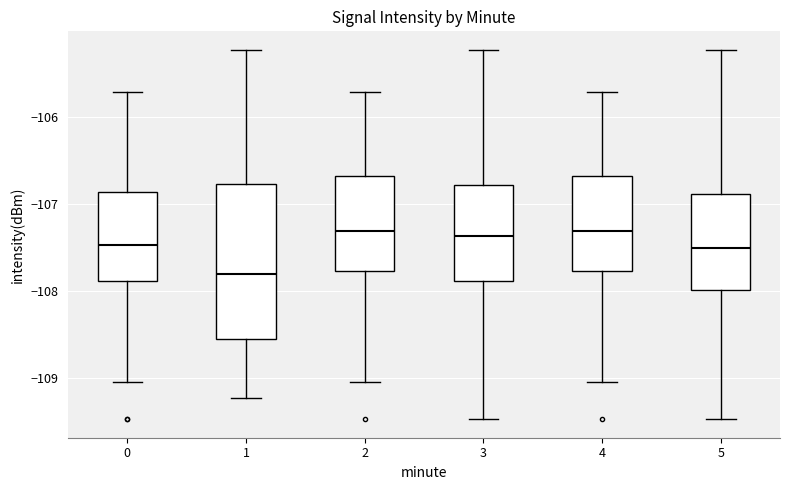

Which box is the tallest, from its lower edge to its upper edge?

1